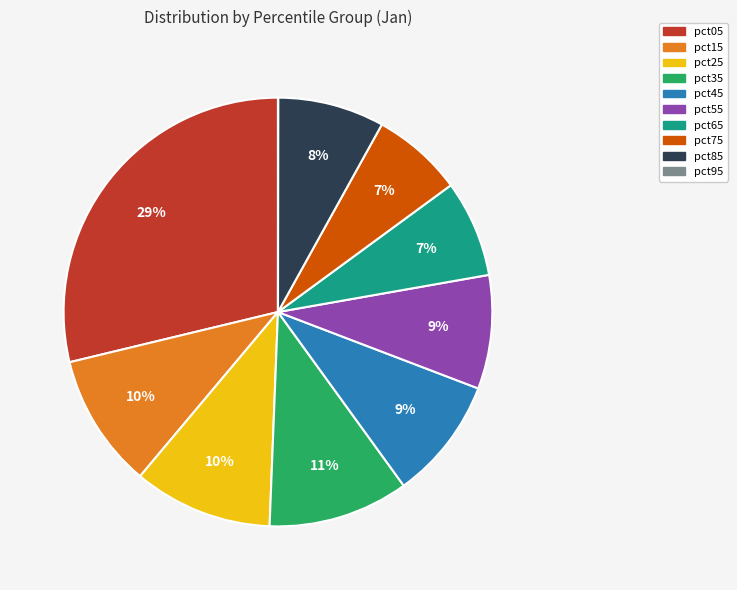

Which slice is the largest?

pct05